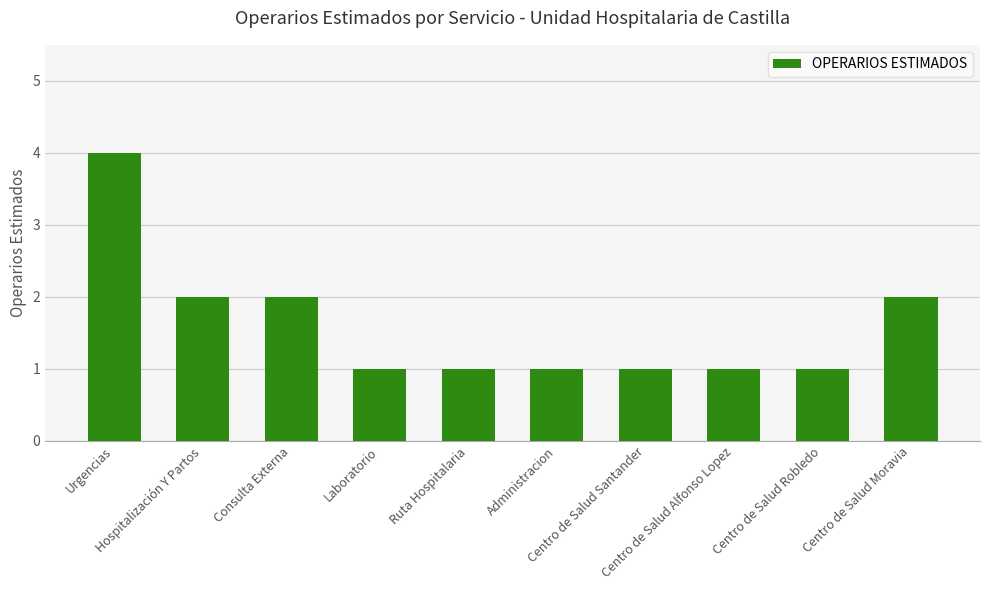

What is the difference between the maximum and minimum values?

3